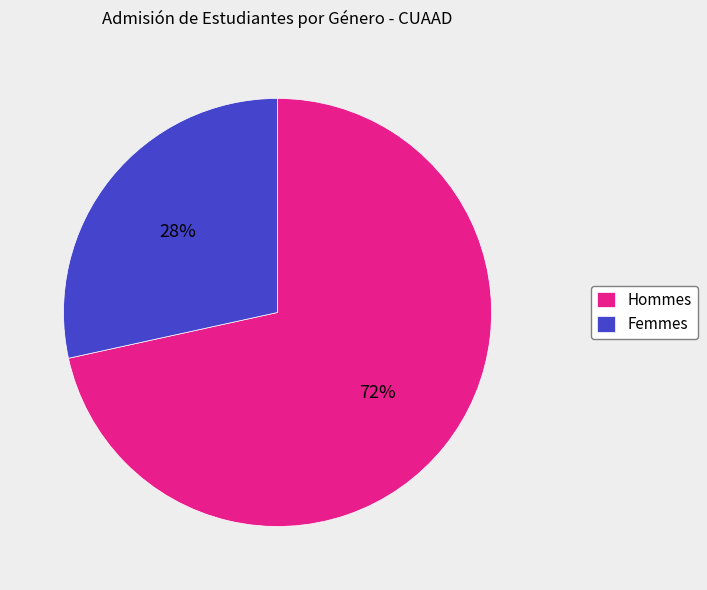

Is the sum of Hommes and Femmes greater than half?

Yes